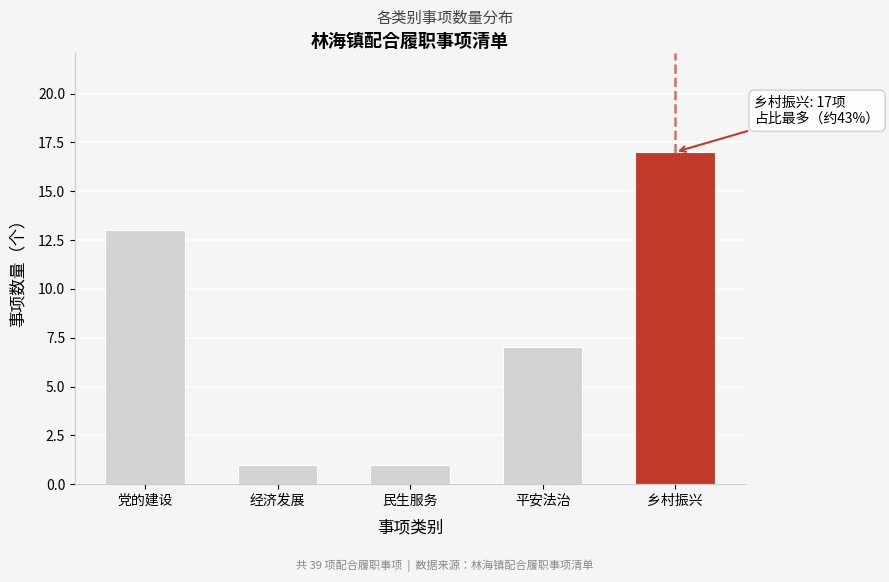

Reading left to right, list all the values displayed in this chart.

党的建设=13	经济发展=1	民生服务=1	平安法治=7	乡村振兴=17